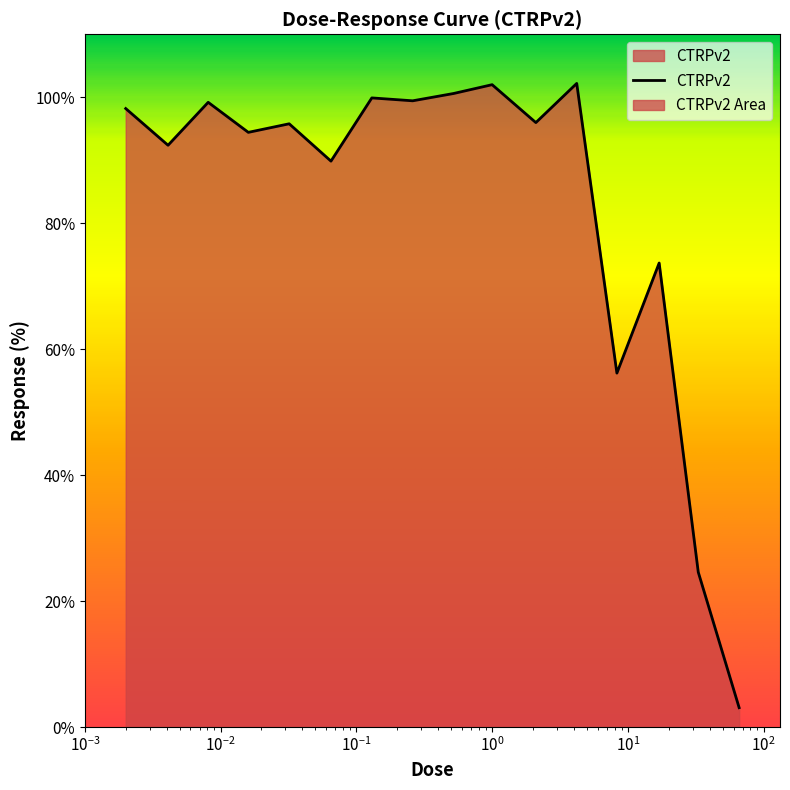

Is it true that the value at 0.016 is 94.4?

True